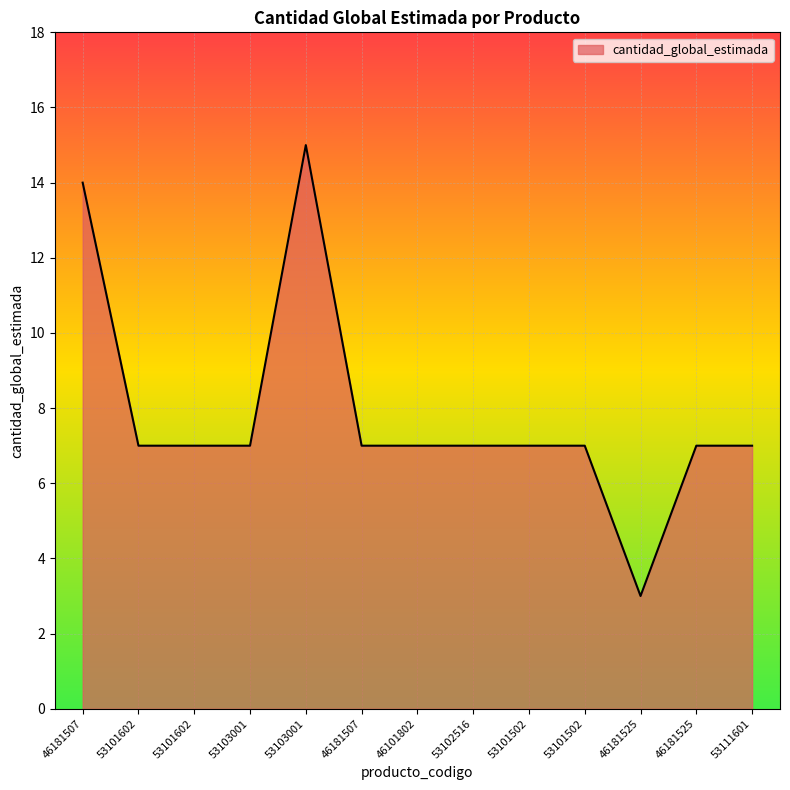

At which category does the data reach its first local peak?

53103001